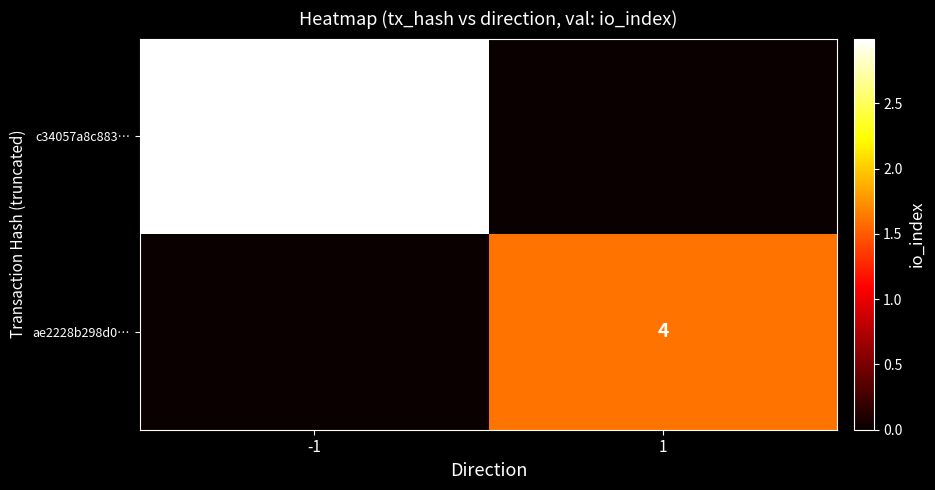

True or false: c34057a8c883… has a value of 19 at -1.

True